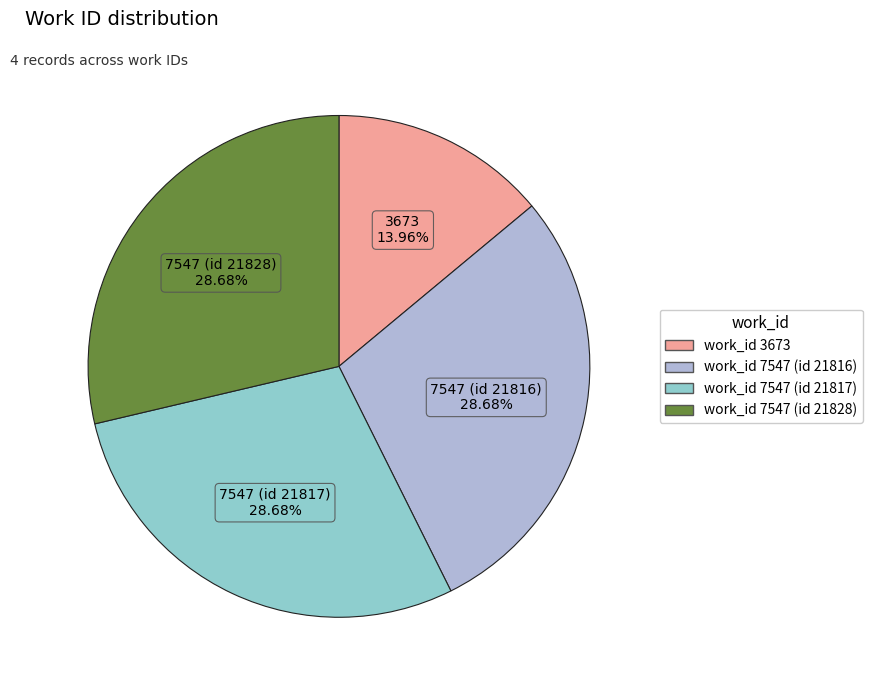

To the nearest percent, what is the combined percentage of work_id 7547 (id 21828) and work_id 3673?

43%